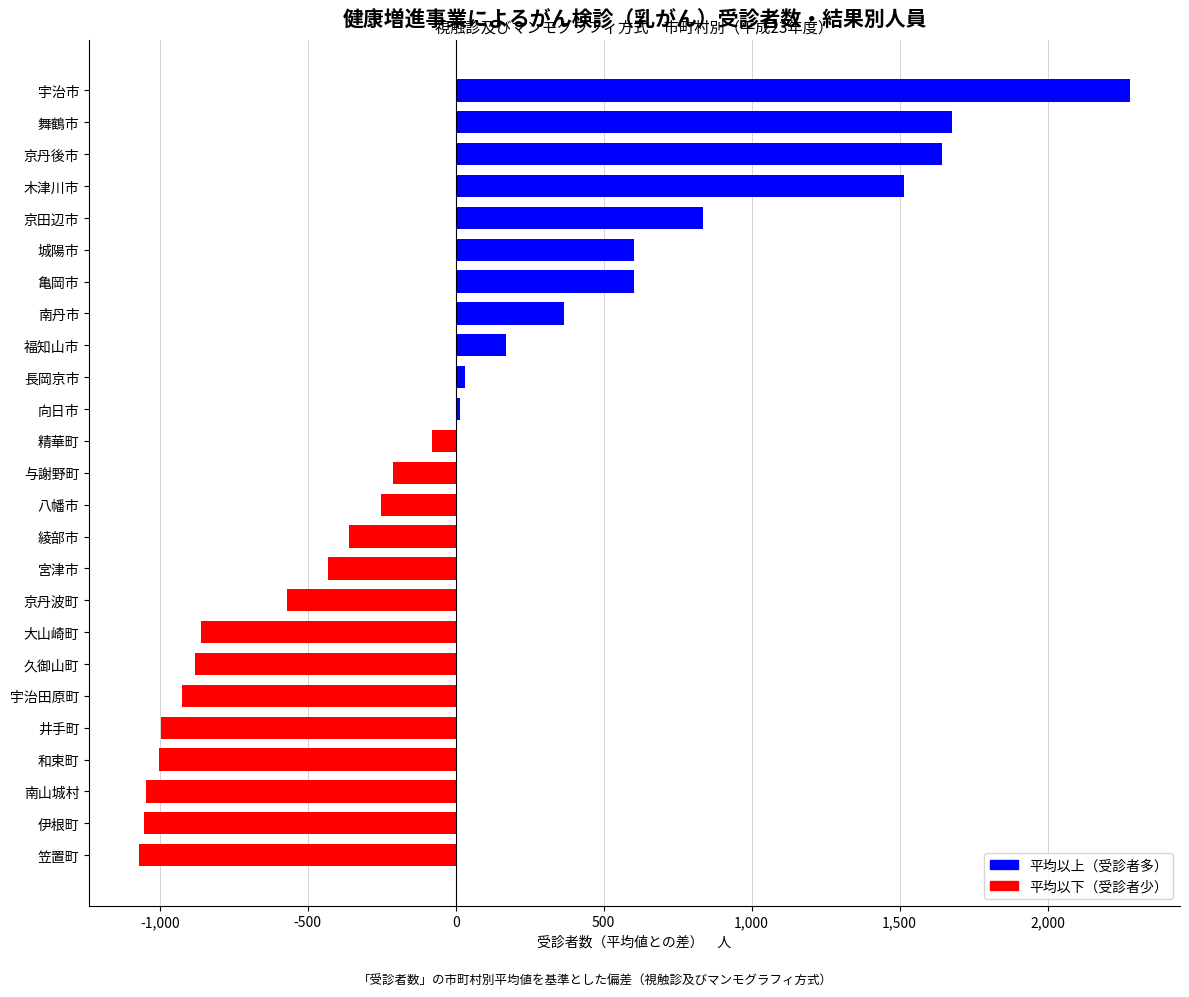

What is the difference between the maximum and minimum values?

3351.0